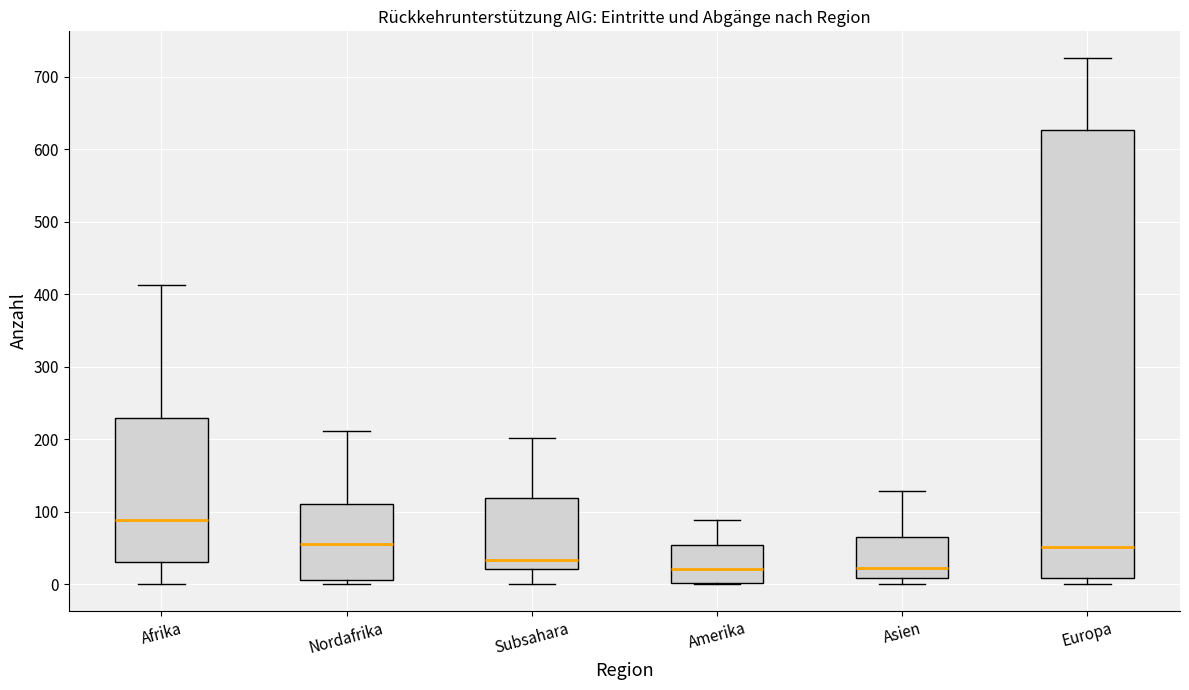

Where is the upper edge of the box for Europa on the y-axis? The values are not printed on the chart, so give them approximately, as read against the axis.

630